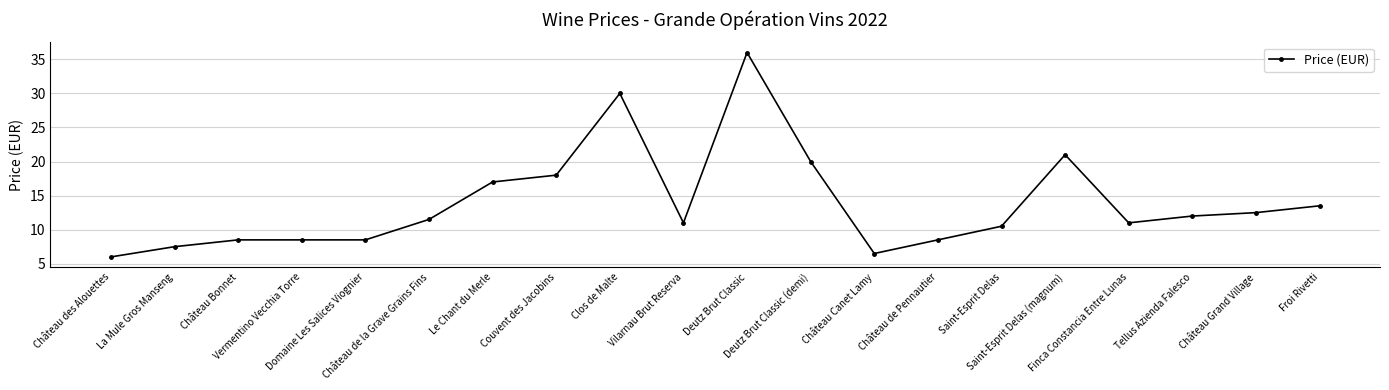

What position from the left is Château de Pennautier?

14